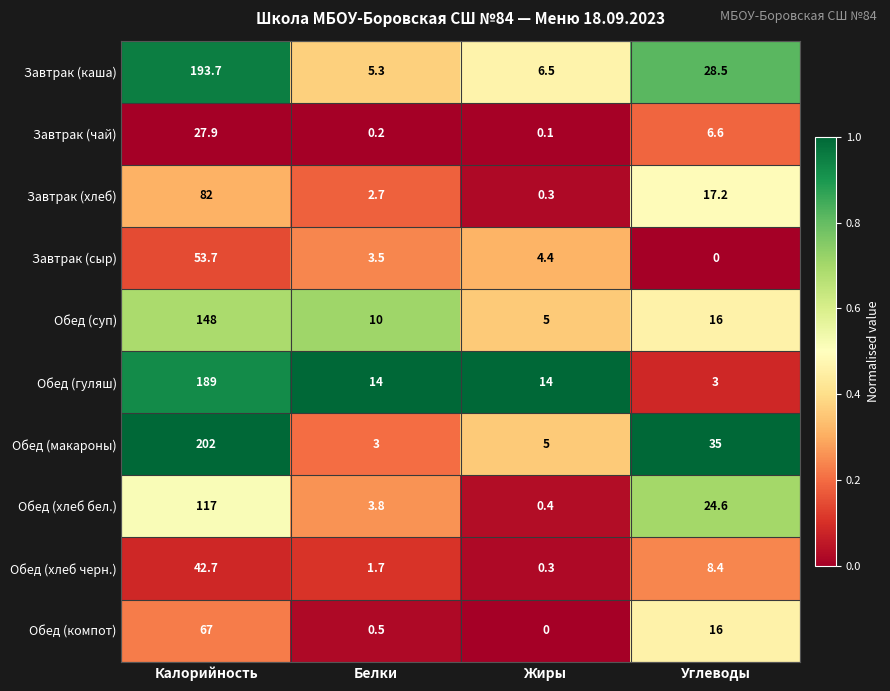

Which category has the highest value across all series?

Калорийность